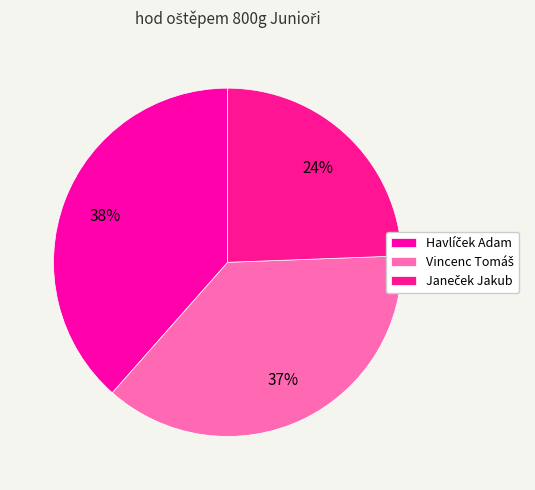

To the nearest percent, what is the combined percentage of Vincenc Tomáš and Janeček Jakub?

62%